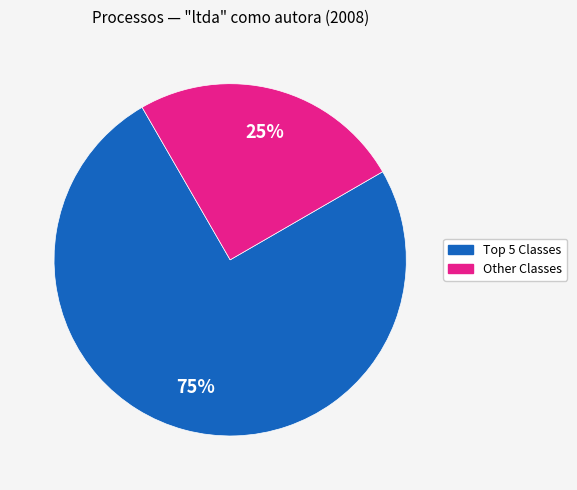

Is there any slice that represents more than half of the pie?

Yes